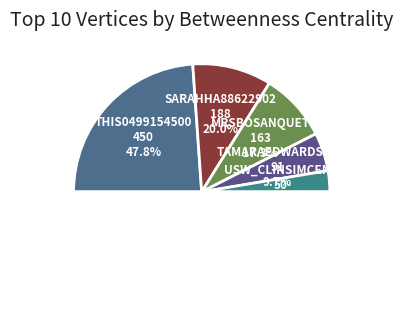

Is there a majority slice in this chart?

No